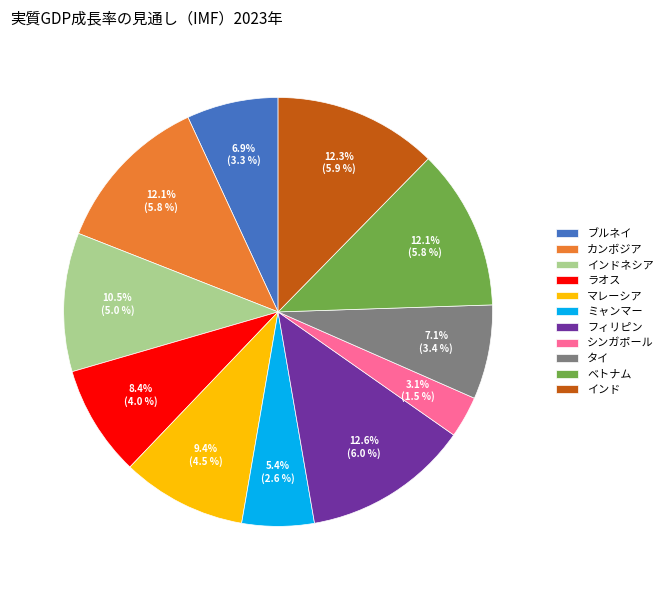

How many slices are in this pie chart?

11